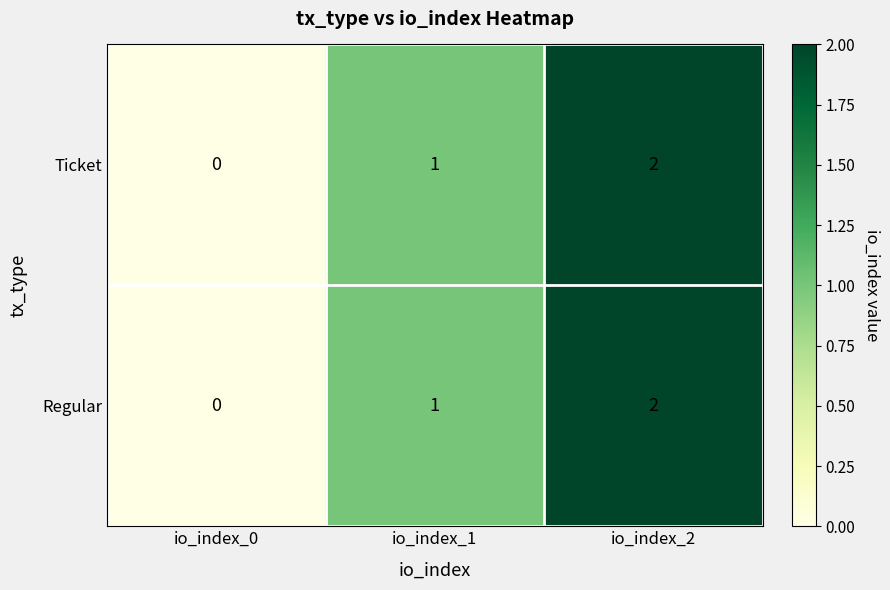

What is the sum of all Regular values?

3